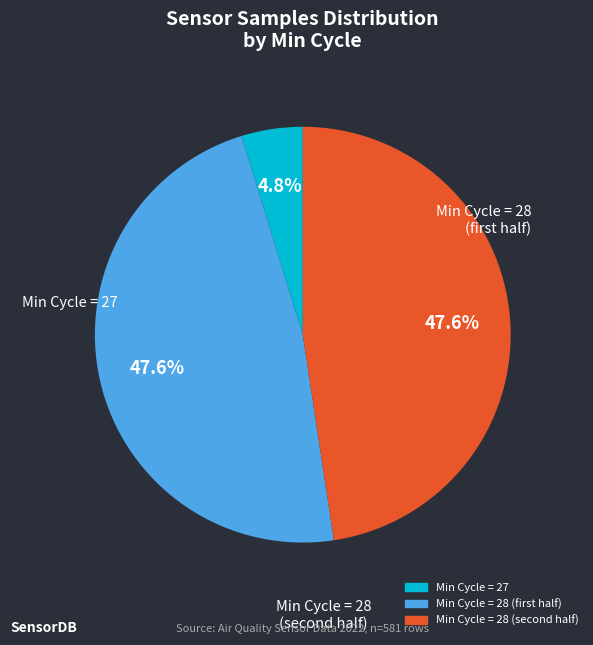

Does any single category account for the majority?

No